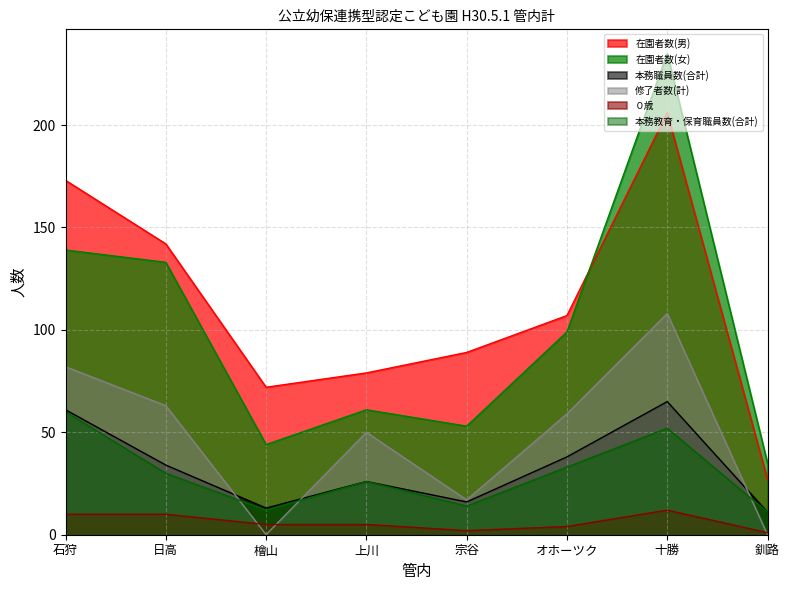

Count the 修了者数(計) values in the range 17 to 82.

5